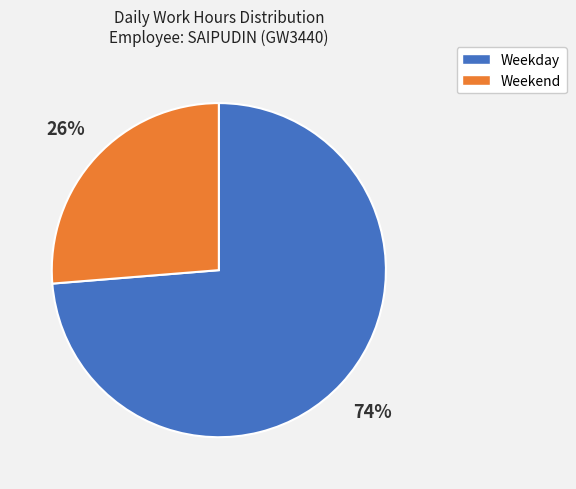

Approximately how many times larger is the value at Weekend compared to Weekday?

0.4